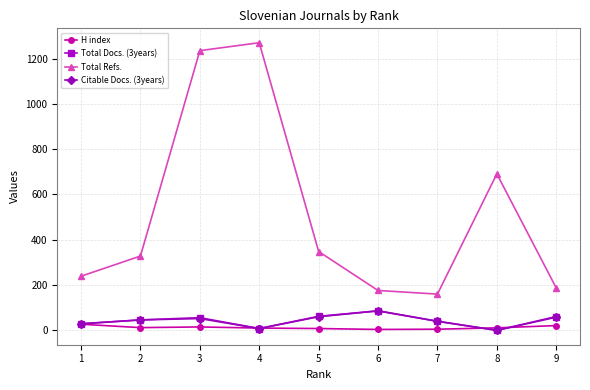

True or false: Total Docs. (3years) and Total Refs. intersect in this chart.

False